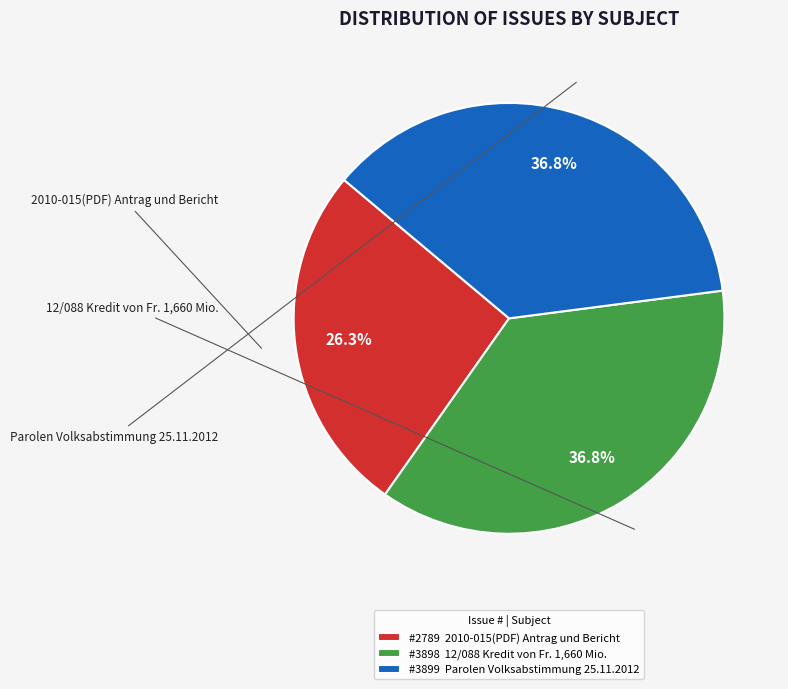

What is the smallest slice in the pie chart?

#2789 2010-015(PDF) Antrag und Bericht